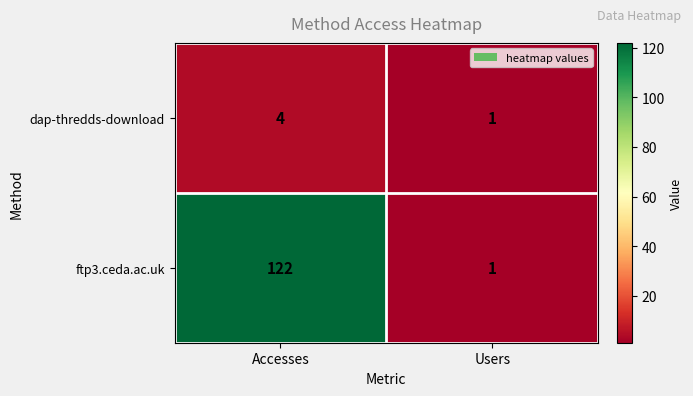

Reading right to left, list all the values displayed in this chart.

dap-thredds-download: 1	4
ftp3.ceda.ac.uk: 1	122